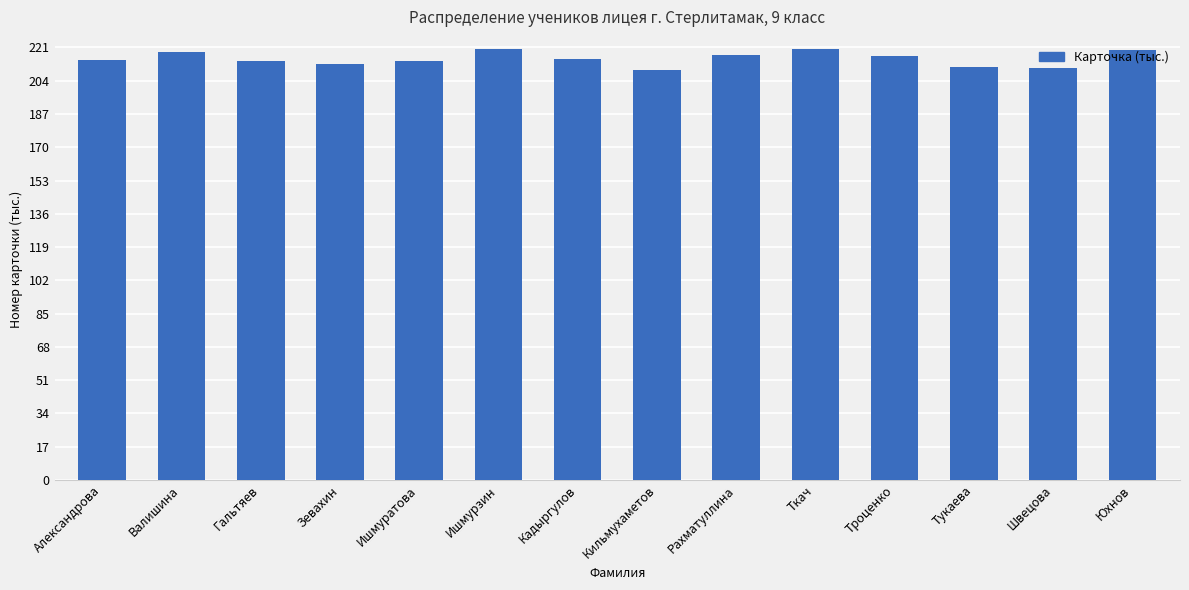

Approximately how many times larger is the value at Зевахин compared to Ишмуратова?

1.0